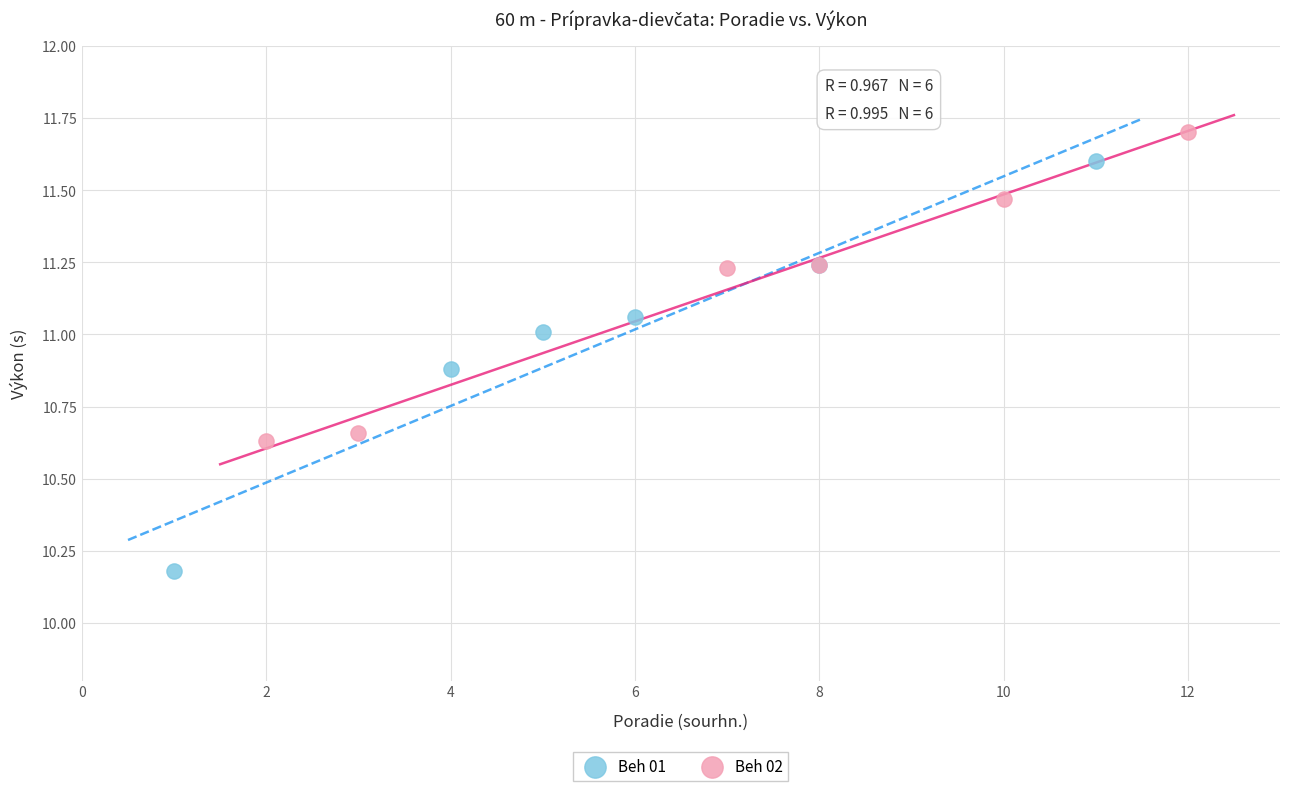

Which series reaches the minimum Y coordinate?

Beh 01